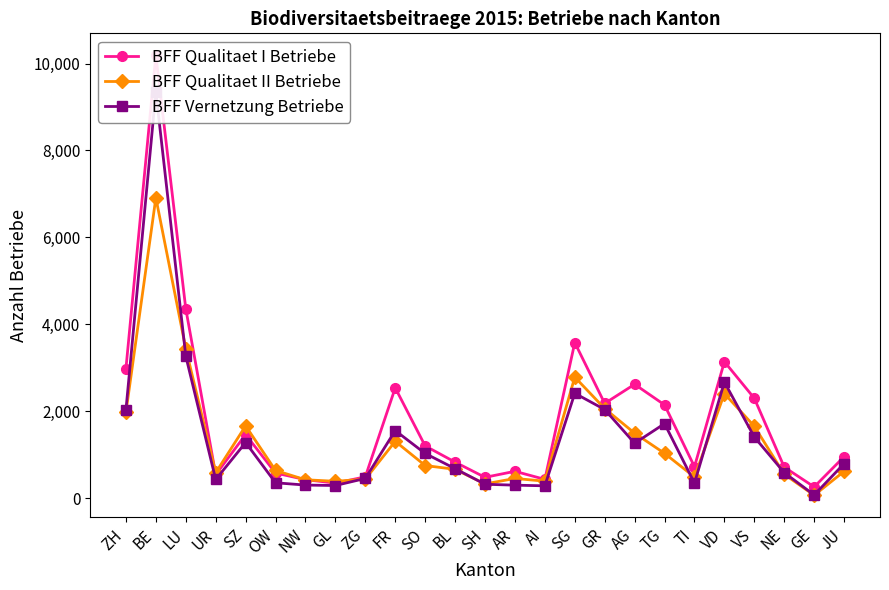

Reading left to right, what are all the values shown in this chart?

BFF Qualitaet I Betriebe: ZH=2981	BE=10189	LU=4358	UR=541	SZ=1463	OW=578	NW=426	GL=346	ZG=491	FR=2538	SO=1202	BL=829	SH=479	AR=618	AI=432	SG=3579	GR=2180	AG=2620	TG=2146	TI=723	VD=3140	VS=2298	NE=714	GE=259	JU=954
BFF Qualitaet II Betriebe: ZH=1975	BE=6911	LU=3441	UR=587	SZ=1663	OW=637	NW=423	GL=388	ZG=437	FR=1308	SO=751	BL=663	SH=328	AR=453	AI=391	SG=2785	GR=2061	AG=1495	TG=1030	TI=486	VD=2406	VS=1654	NE=550	GE=66	JU=617
BFF Vernetzung Betriebe: ZH=2030	BE=9347	LU=3269	UR=430	SZ=1280	OW=354	NW=301	GL=291	ZG=454	FR=1555	SO=1028	BL=679	SH=320	AR=299	AI=284	SG=2413	GR=2039	AG=1263	TG=1714	TI=347	VD=2671	VS=1407	NE=587	GE=73	JU=794